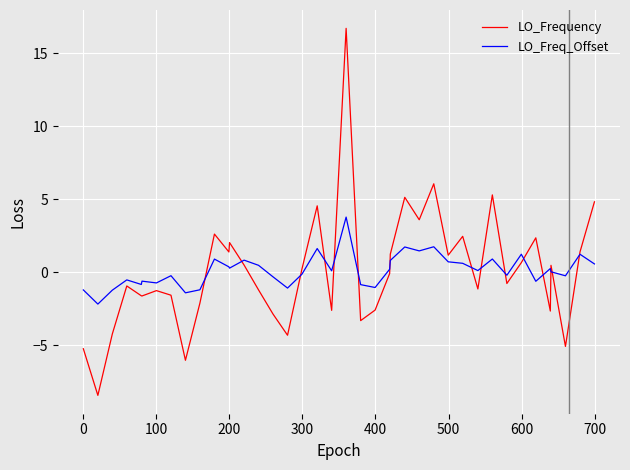

Rank the series by their maximum value, from highest to lowest.

LO_Frequency, LO_Freq_Offset